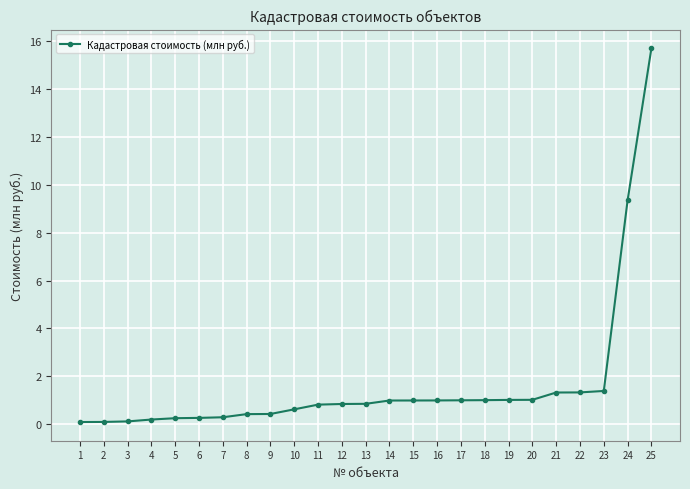

What is the greatest value displayed?

15.7